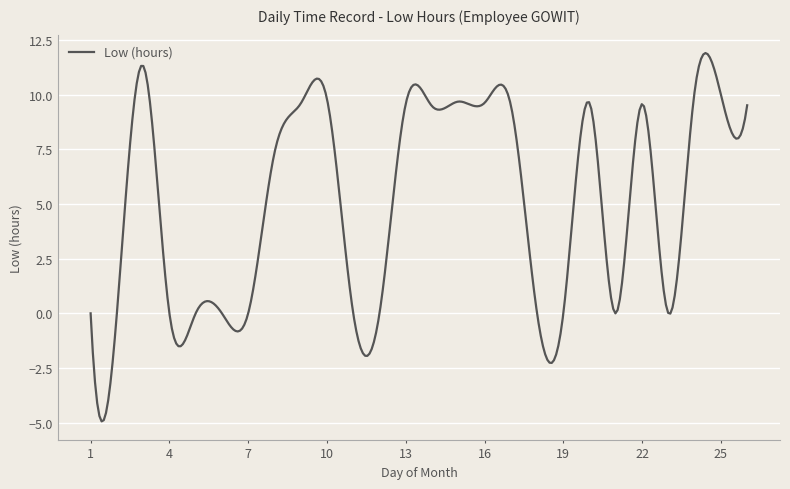

What is the greatest value displayed?

11.9